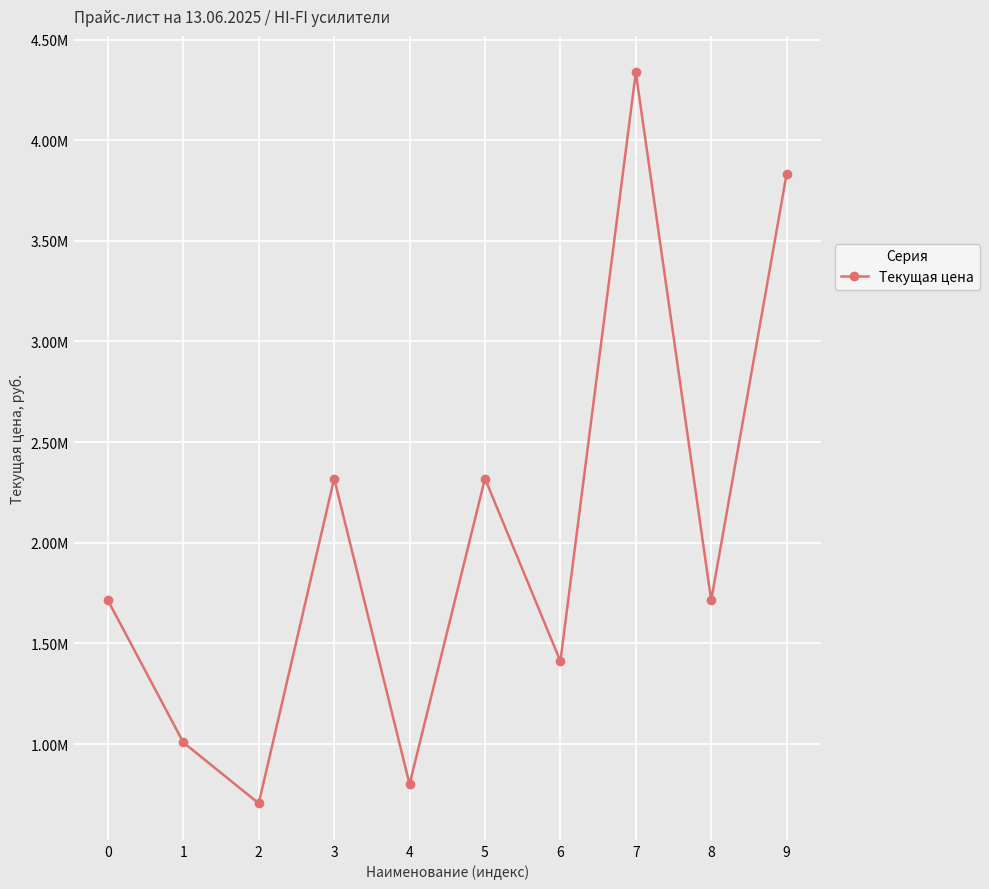

What is the minimum value shown in the chart?

705092